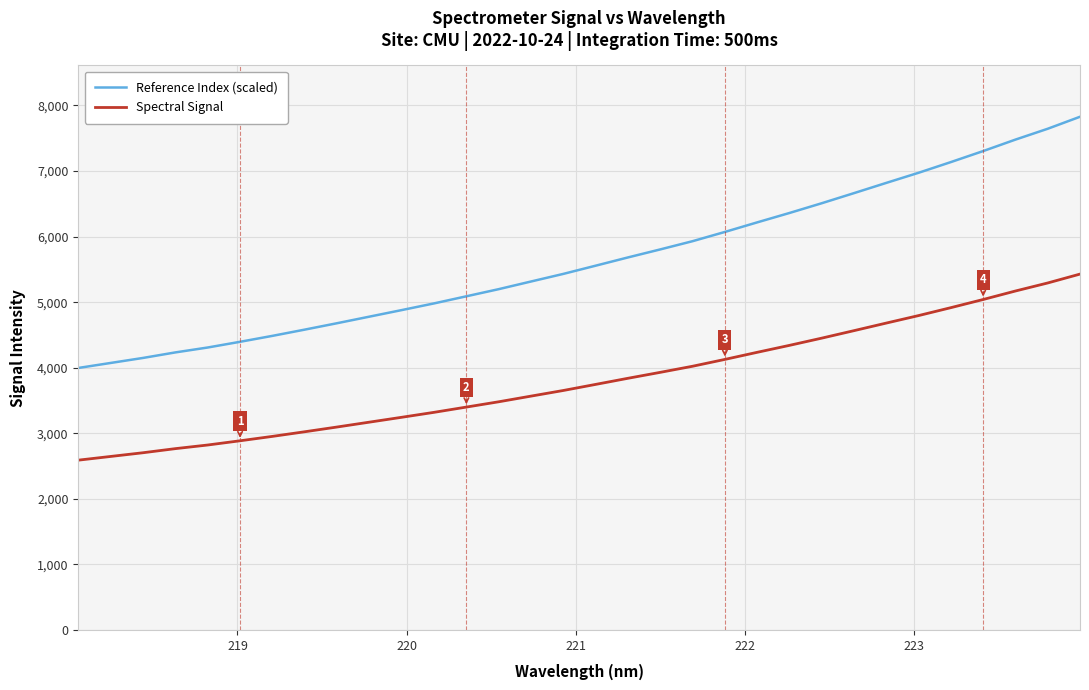

Rank the series by their average value, from lowest to highest.

Spectral Signal, Reference Index (scaled)